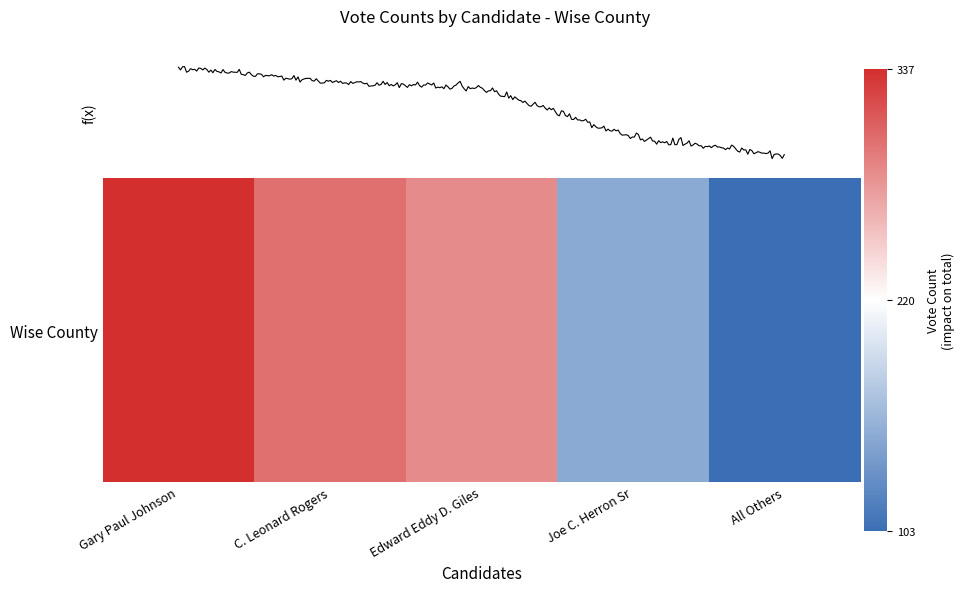

Is this an area chart (filled region under the line)?

No